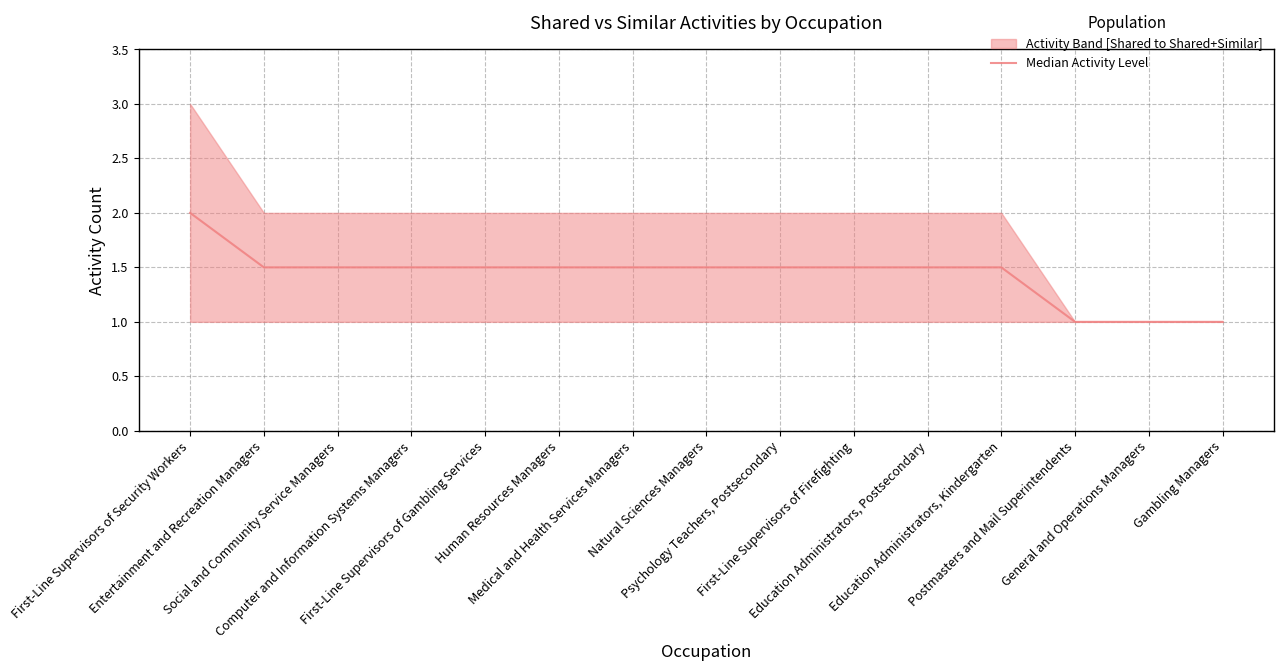

List the labels in order of value, largest first.

First-Line Supervisors of Security Workers, Entertainment and Recreation Managers, Social and Community Service Managers, Computer and Information Systems Managers, First-Line Supervisors of Gambling Services, Human Resources Managers, Medical and Health Services Managers, Natural Sciences Managers, Psychology Teachers, Postsecondary, First-Line Supervisors of Firefighting, Education Administrators, Postsecondary, Education Administrators, Kindergarten, Postmasters and Mail Superintendents, General and Operations Managers, Gambling Managers